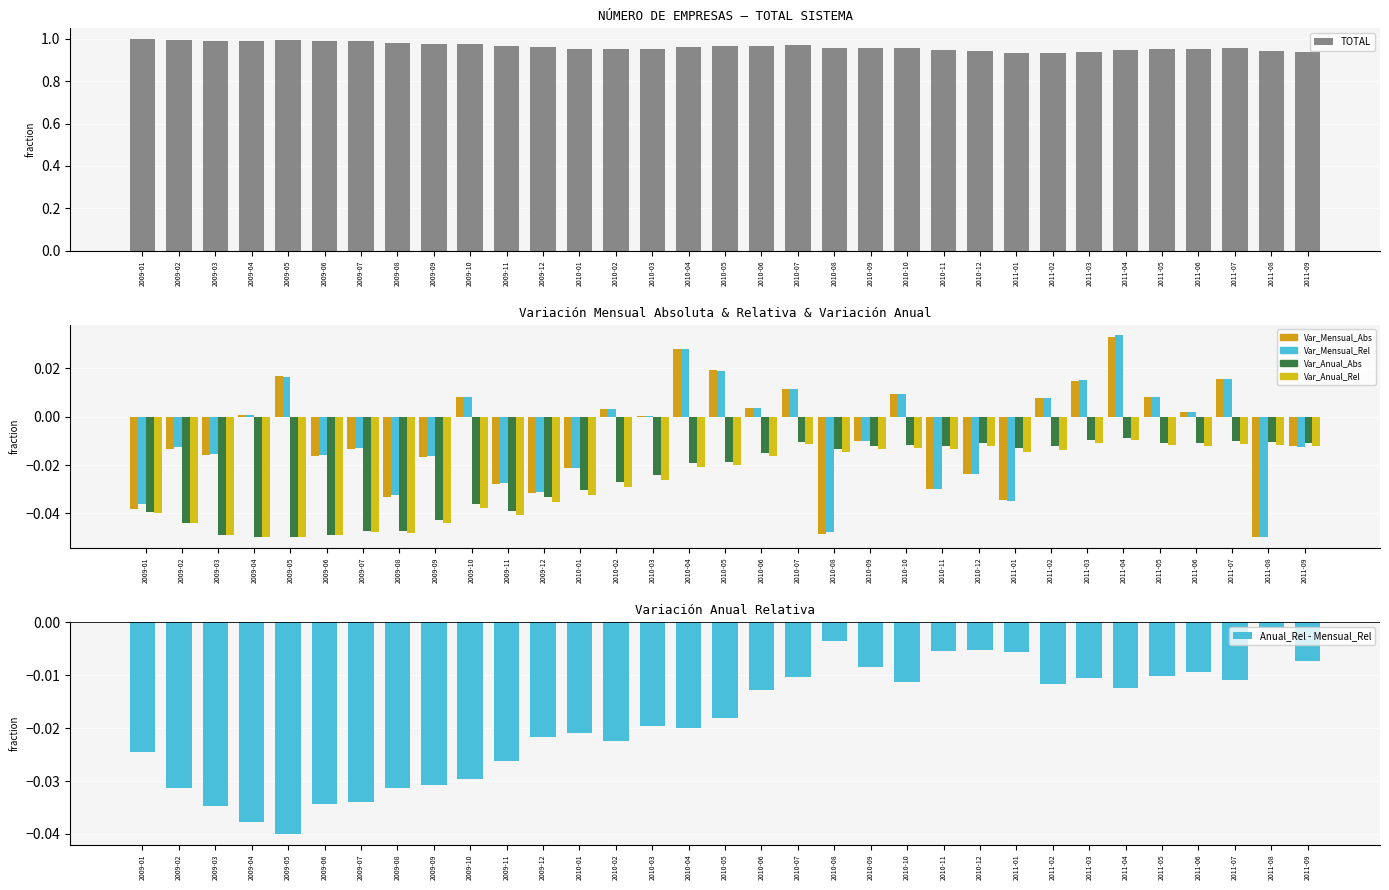

What is the sum of the Var_Anual_Rel values at 2009-01 and 2011-09?

-0.1